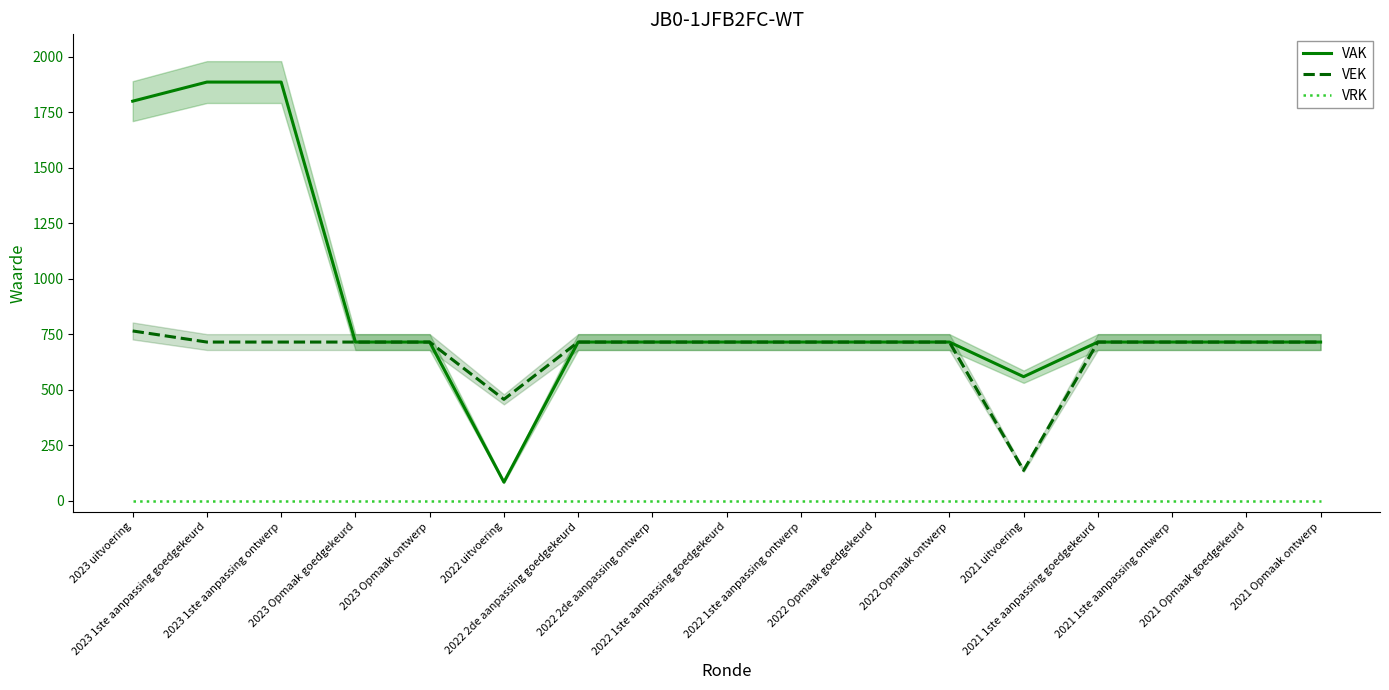

How many values in the VAK series are below 714?

2